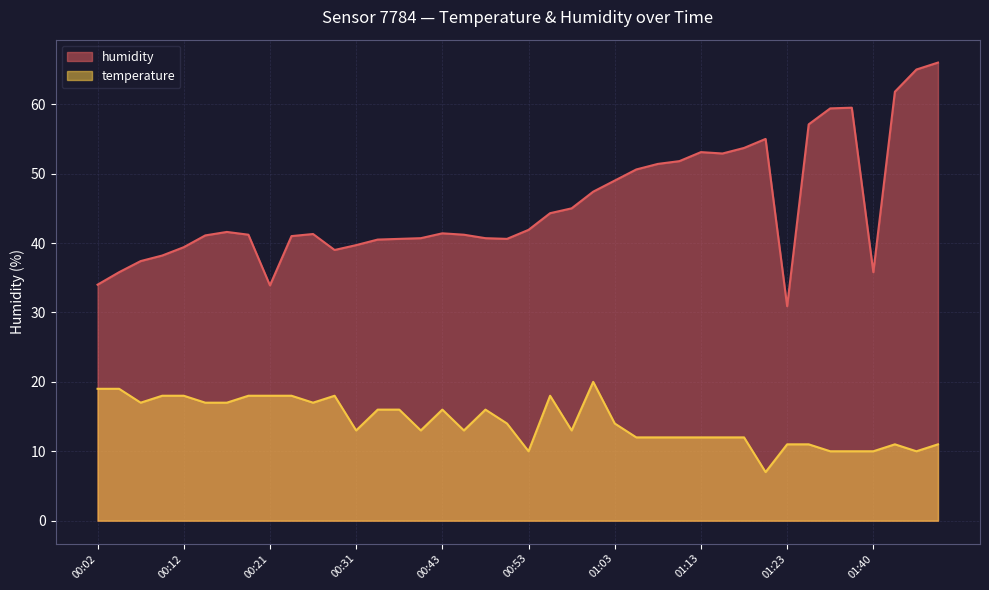

What is the approximate value of humidity at 00:21?

33.9